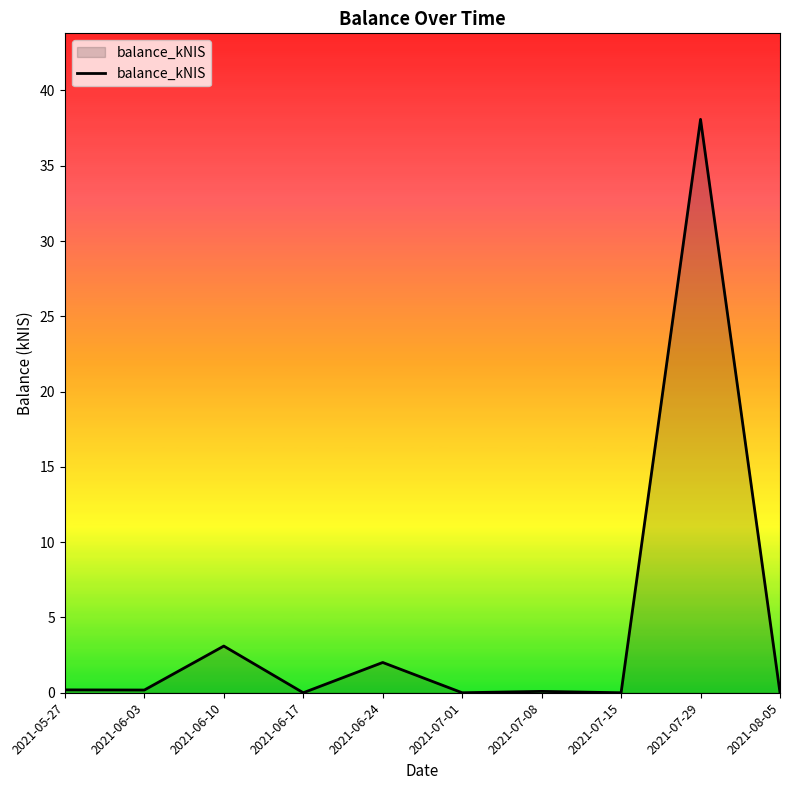

The value at 2021-07-15 is 0.0. True or false?

True